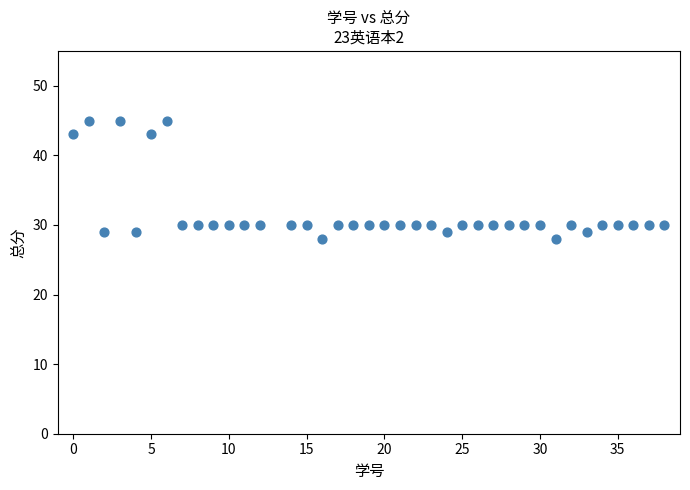

What is the range of Y values (max minus min)?

17